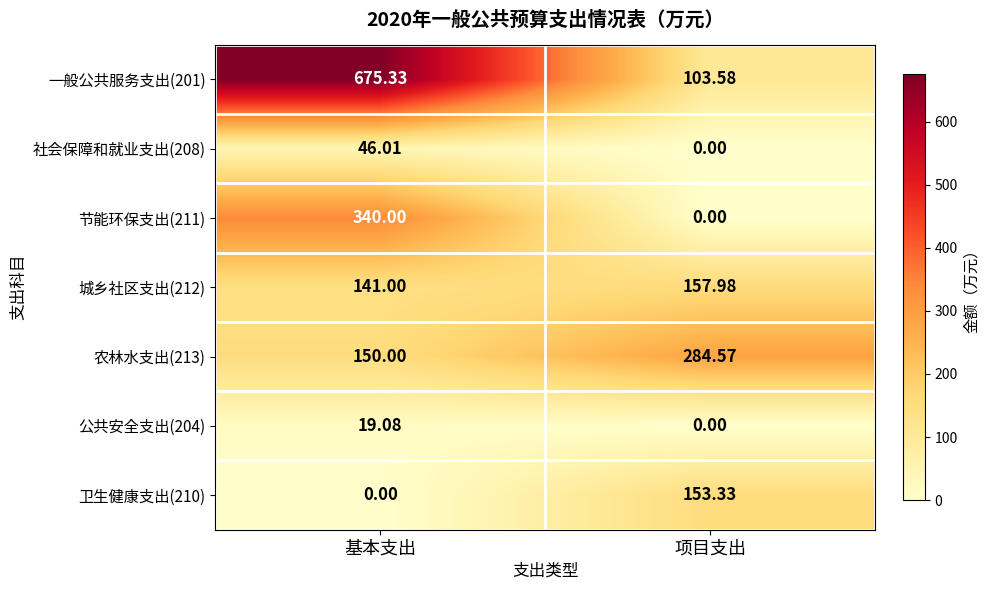

What is the total value across all series at 基本支出?

1371.4